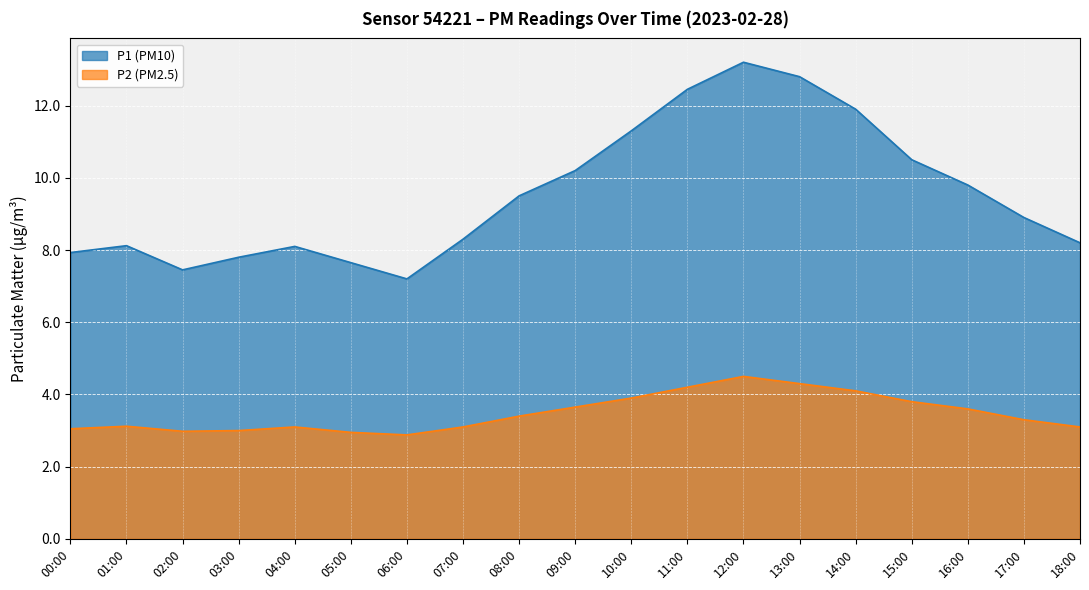

Rank the series by their average value, from lowest to highest.

P2 (PM2.5), P1 (PM10)